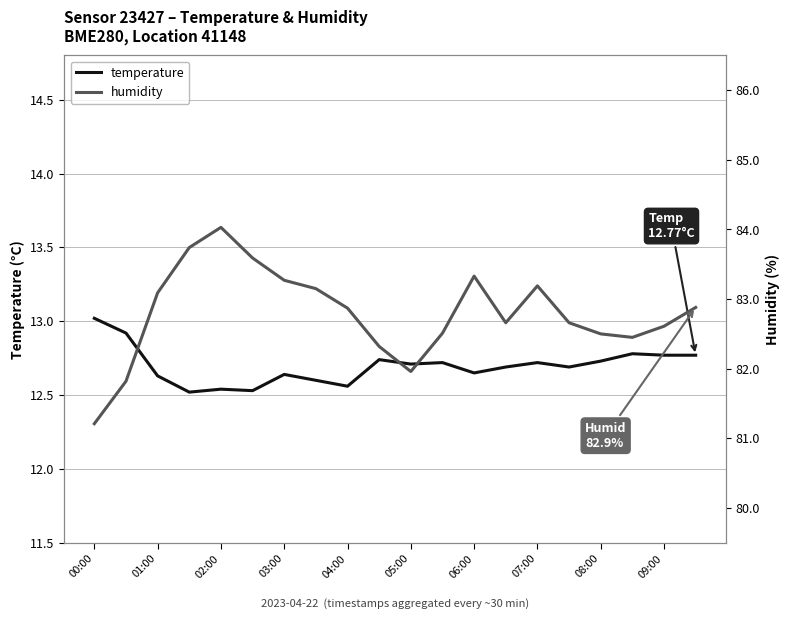

How many interior local valleys does the temperature series have?

6